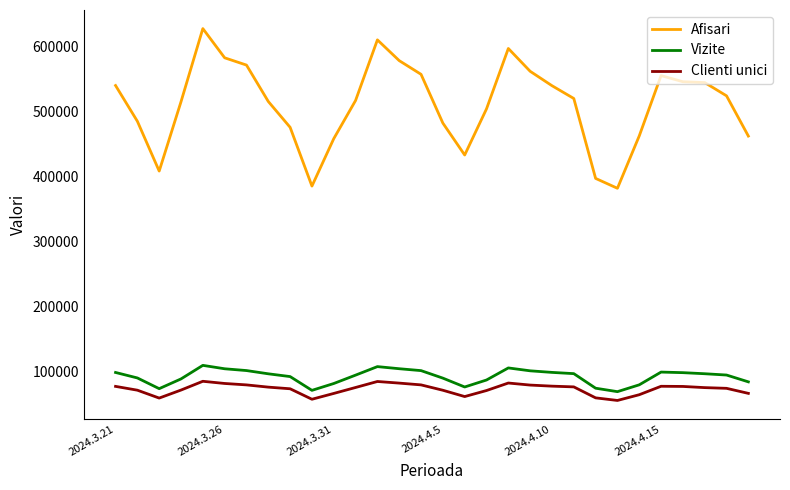

True or false: Afisari and Clienti unici cross at least once.

False